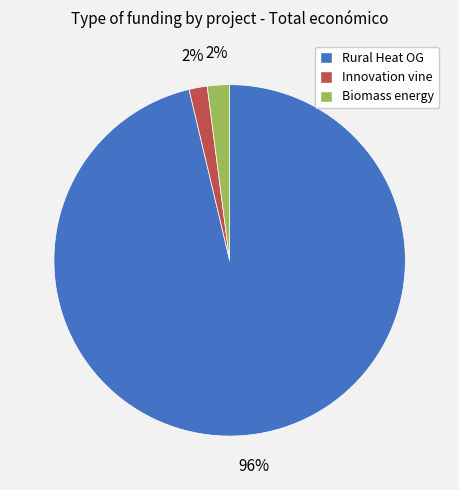

Is there a majority slice in this chart?

Yes